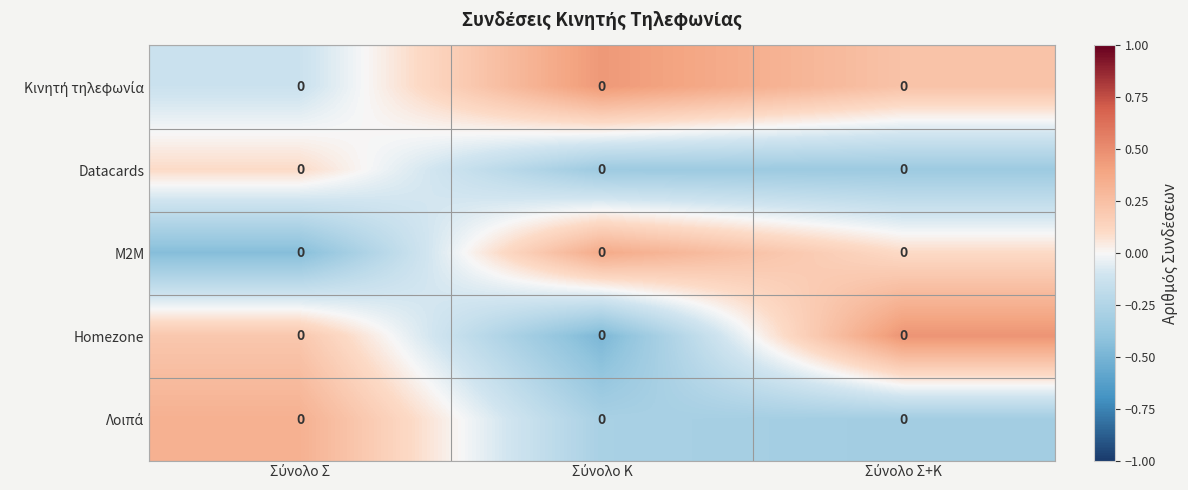

List the series in order of their overall mean, lowest first.

Datacards, Λοιπά, M2M, Homezone, Κινητή τηλεφωνία